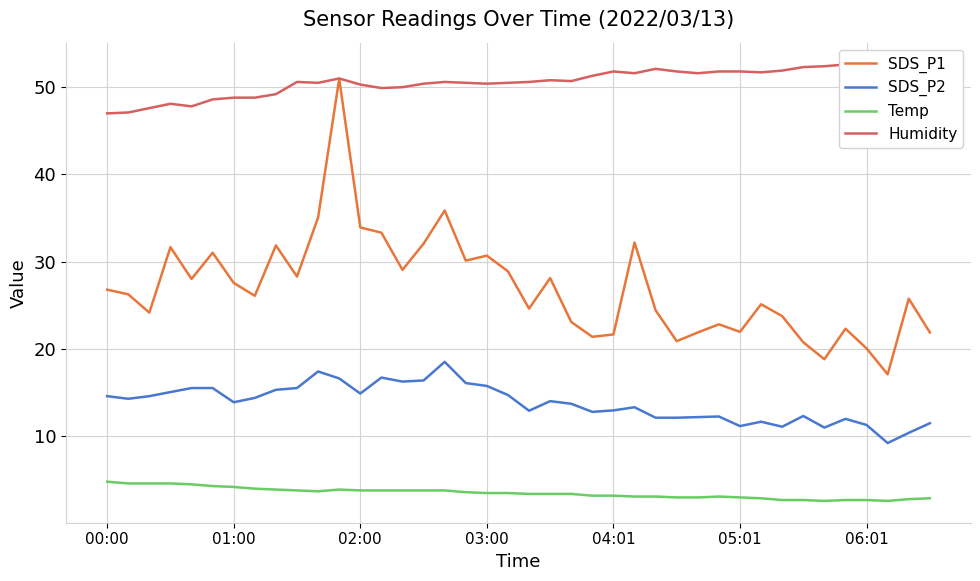

What is the average value of the SDS_P1 series?

27.0